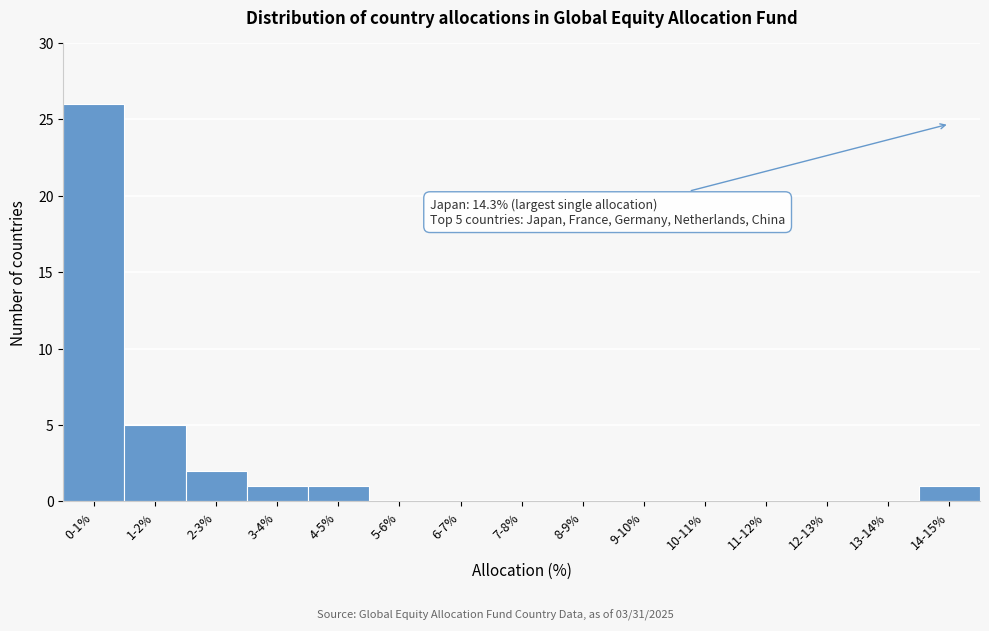

Reading right to left, what are all the values shown in this chart?

14-15%=1	13-14%=0	12-13%=0	11-12%=0	10-11%=0	9-10%=0	8-9%=0	7-8%=0	6-7%=0	5-6%=0	4-5%=1	3-4%=1	2-3%=2	1-2%=5	0-1%=26